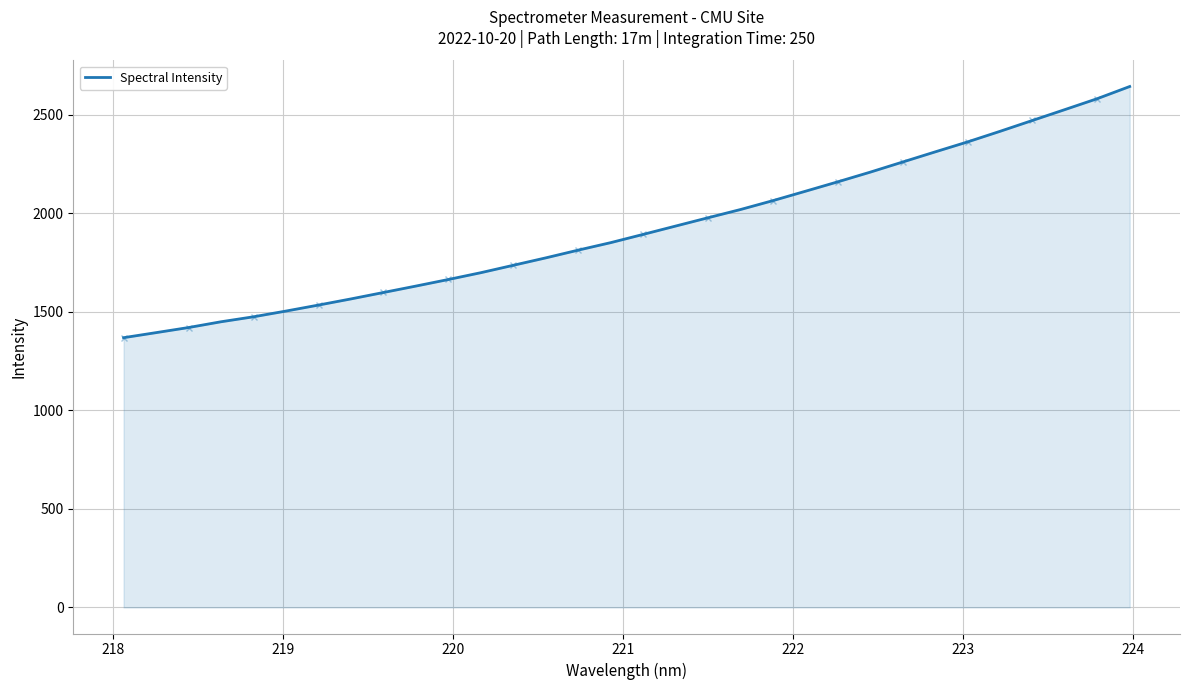

Is it true that the value at 9 is 704.8?

False